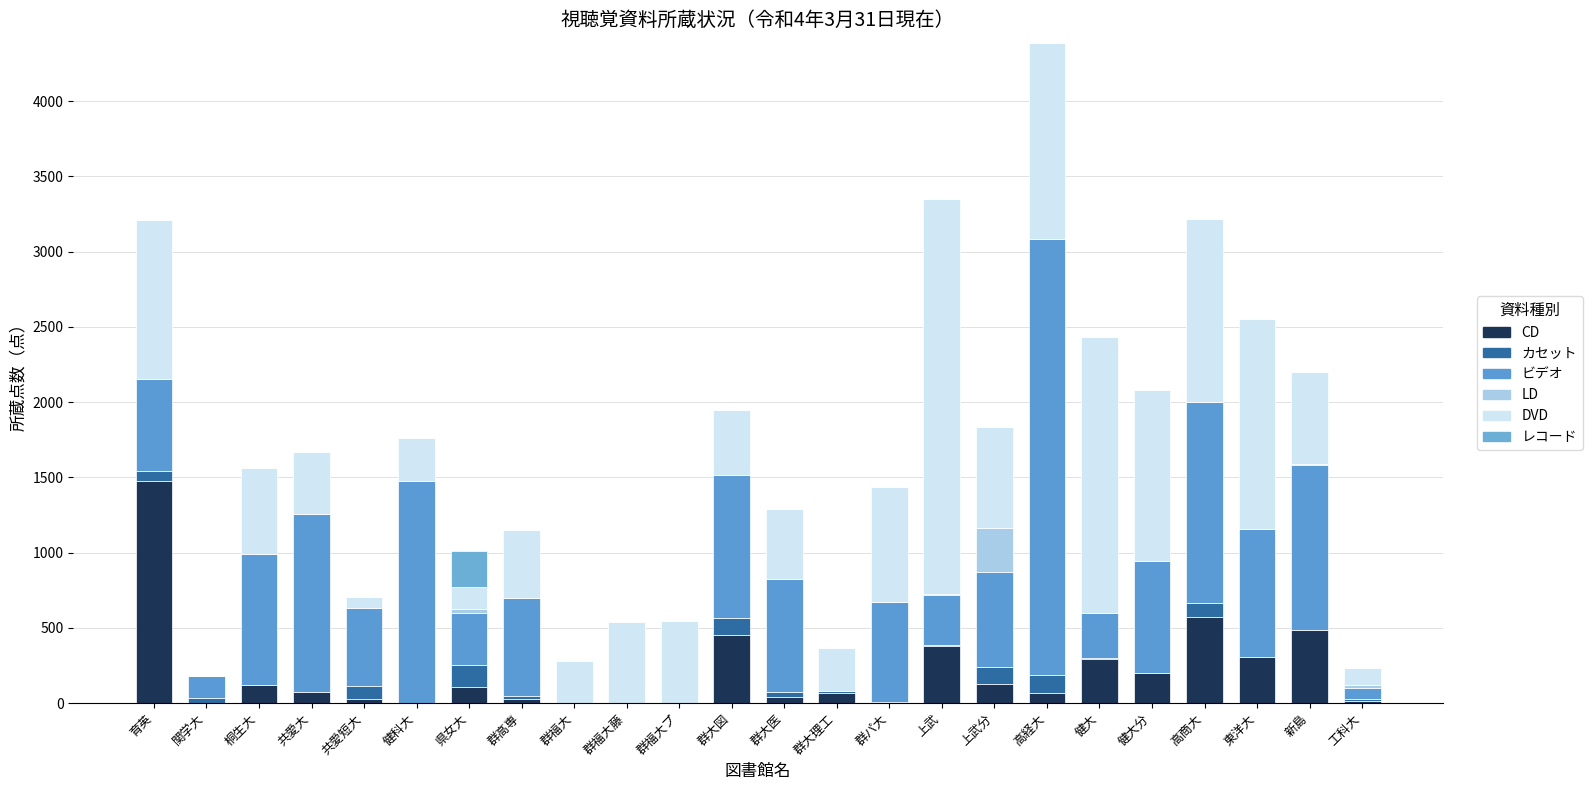

Are the bars grouped side by side (vs. stacked)?

No